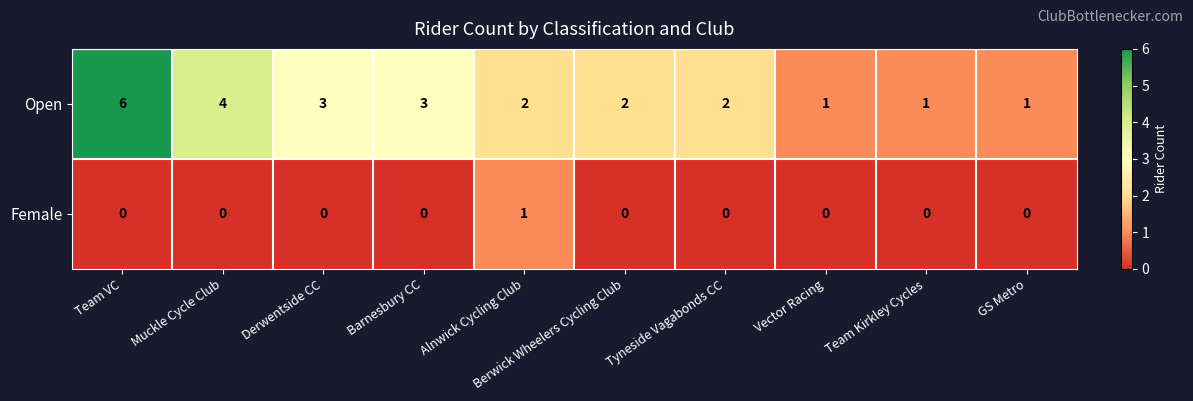

Which series has the largest total across all categories?

Open